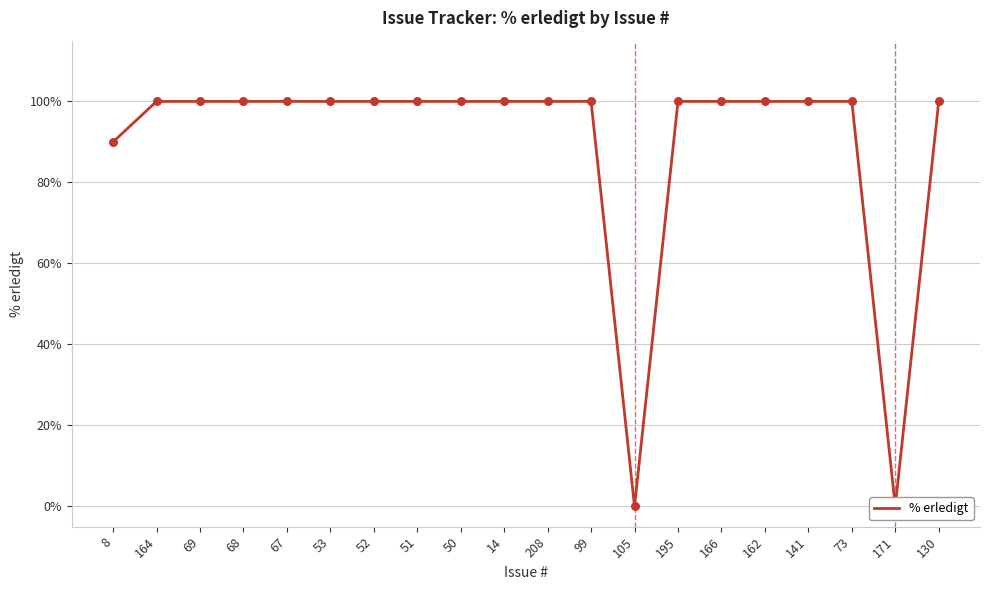

What is the change in value from 8 to 99?

+10